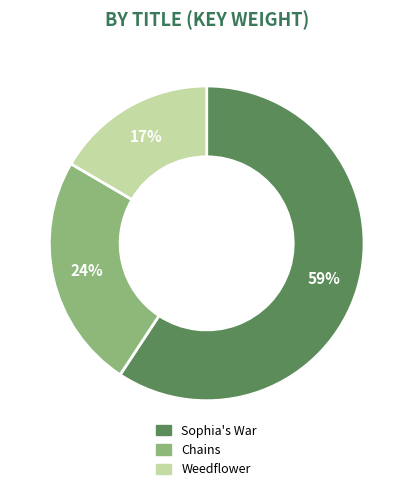

To the nearest percent, what percentage of the pie is Chains?

24%